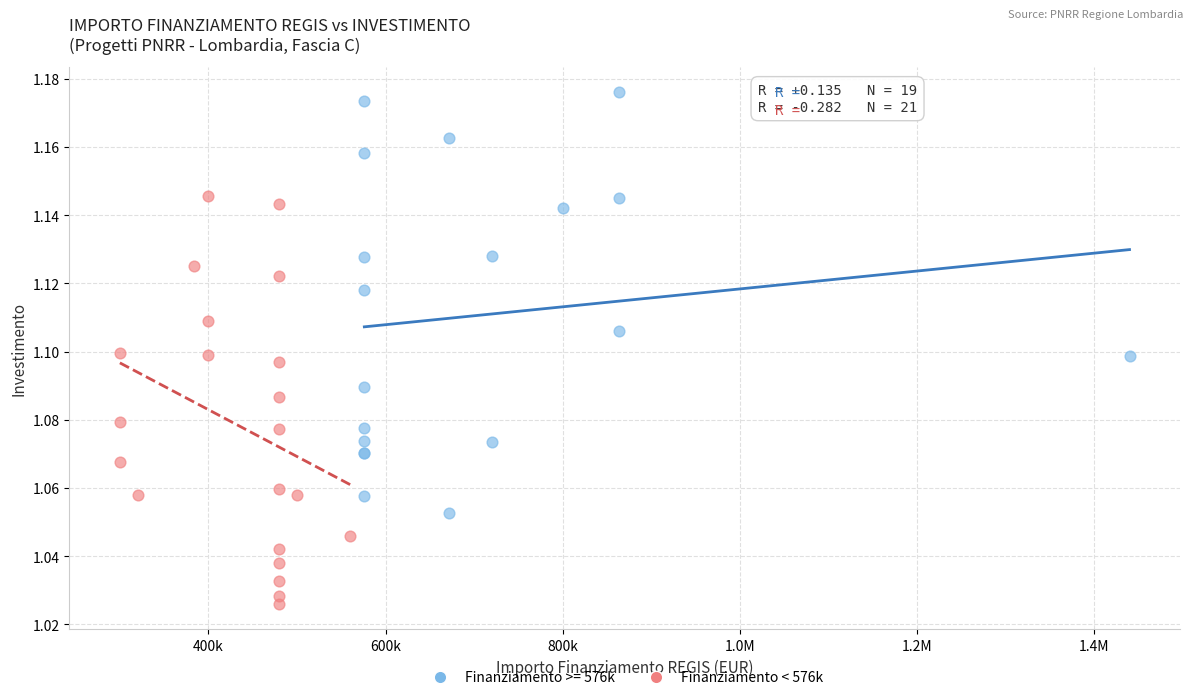

Which series contains the lowest Y value?

Finanziamento < 576k